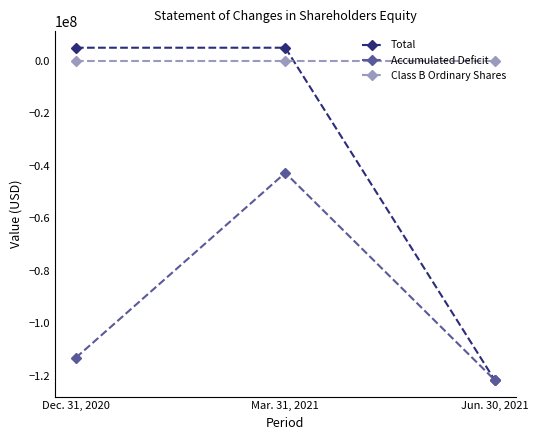

Which series changed the most between Dec. 31, 2020 and Mar. 31, 2021?

Accumulated Deficit